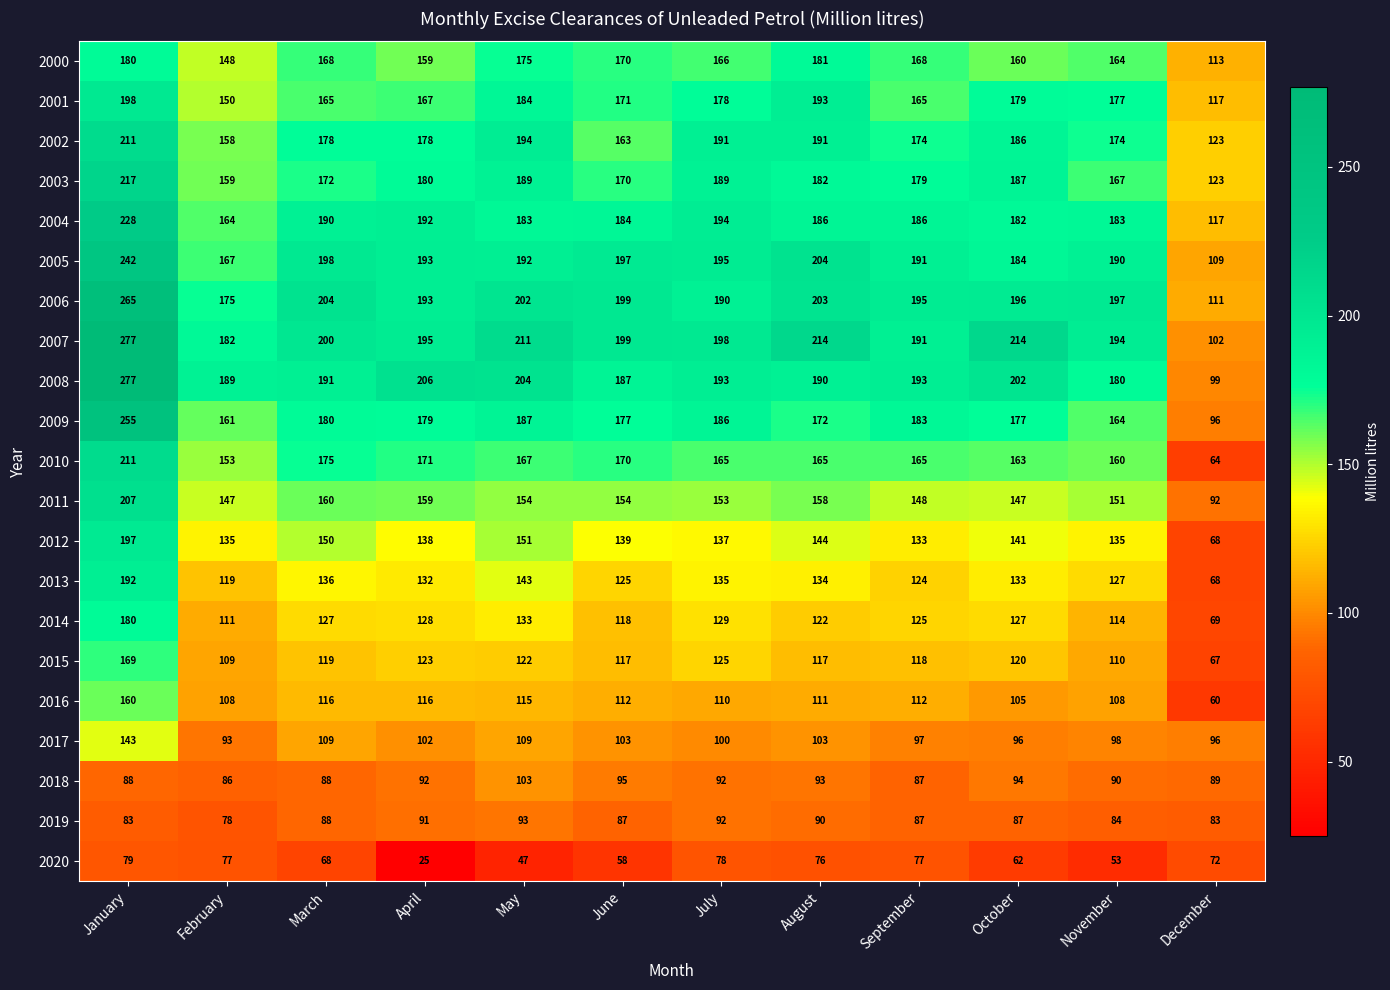

Is the value of 2004 at August greater than the value of 2015 at September?

Yes